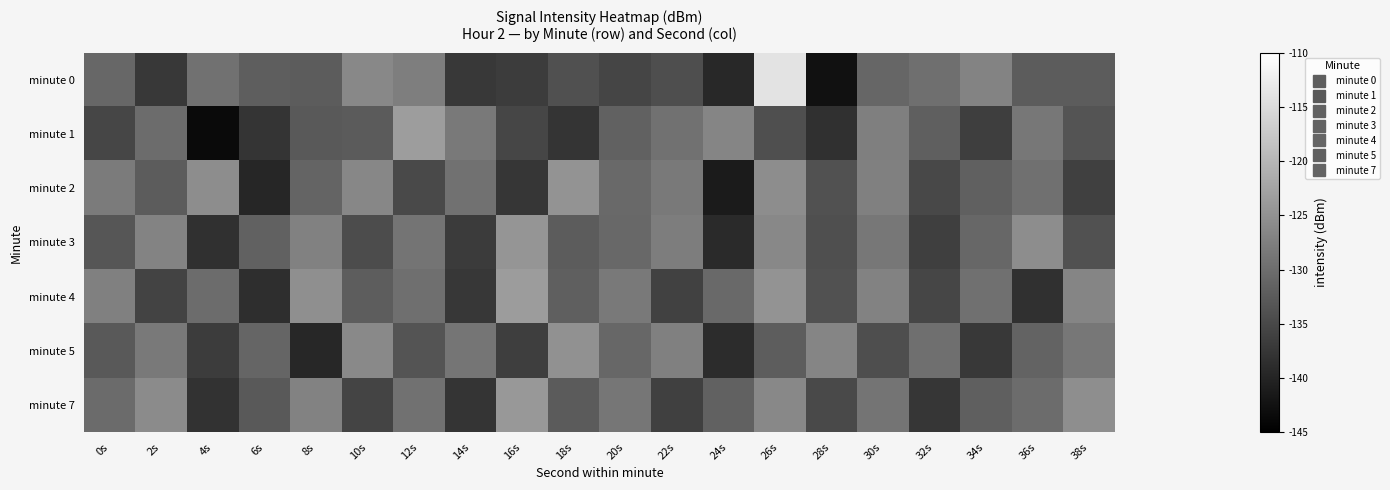

Which series has the widest spread of values?

minute 0